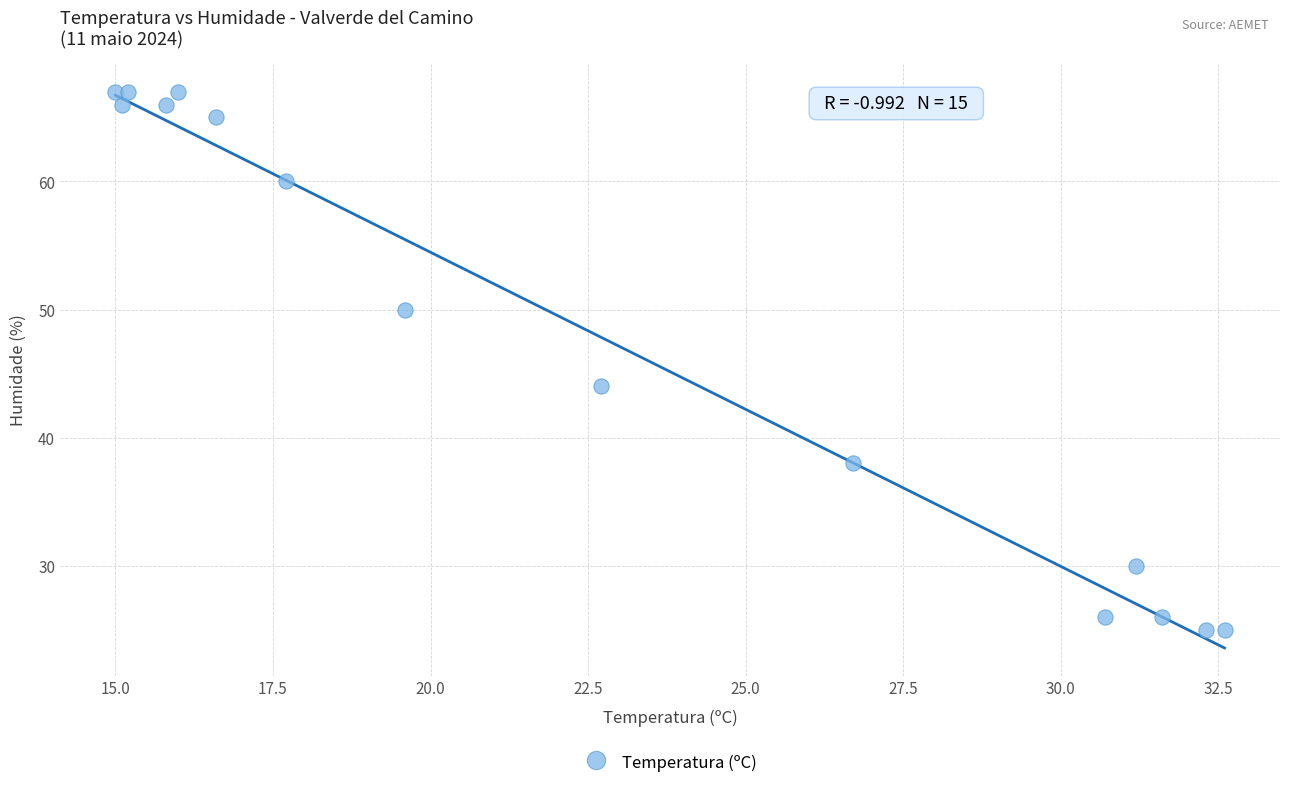

What is the range of Y values (max minus min)?

42